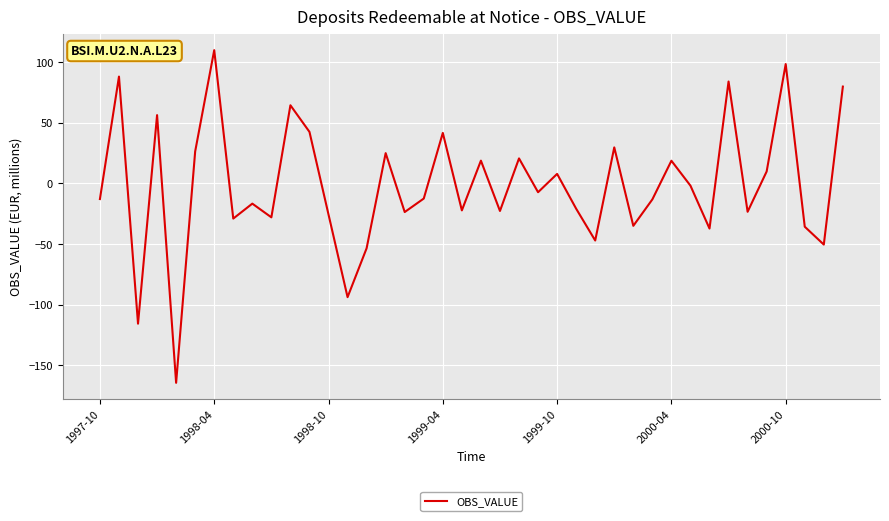

True or false: the data has more than 1 interior local peaks.

True